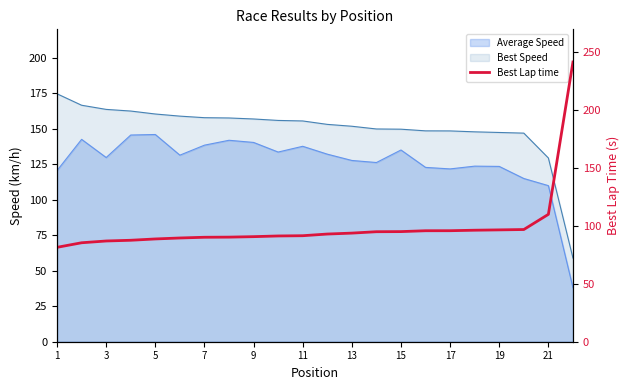

The value at 21 is 141.1. True or false?

False